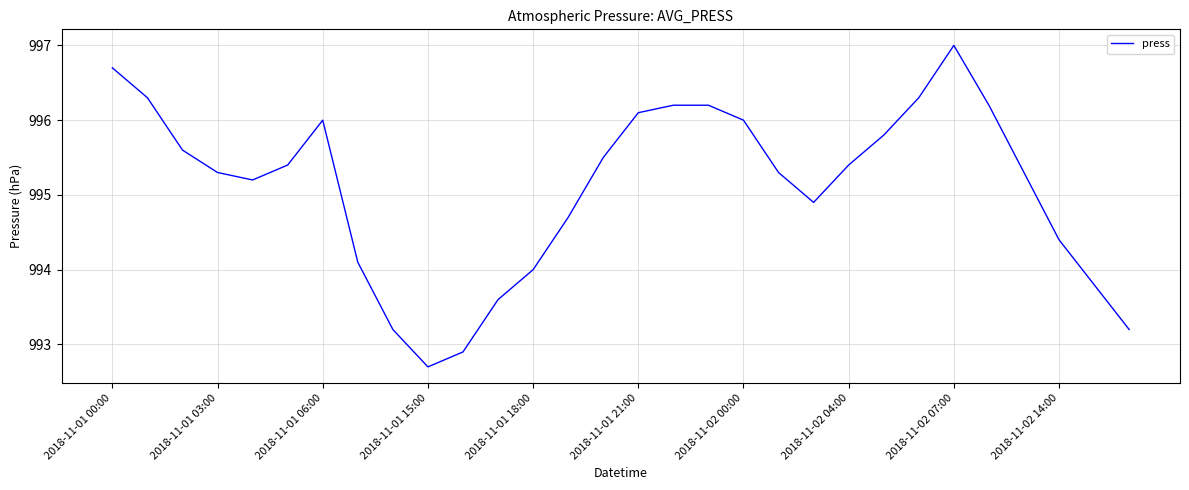

What is the smallest value displayed?

992.7